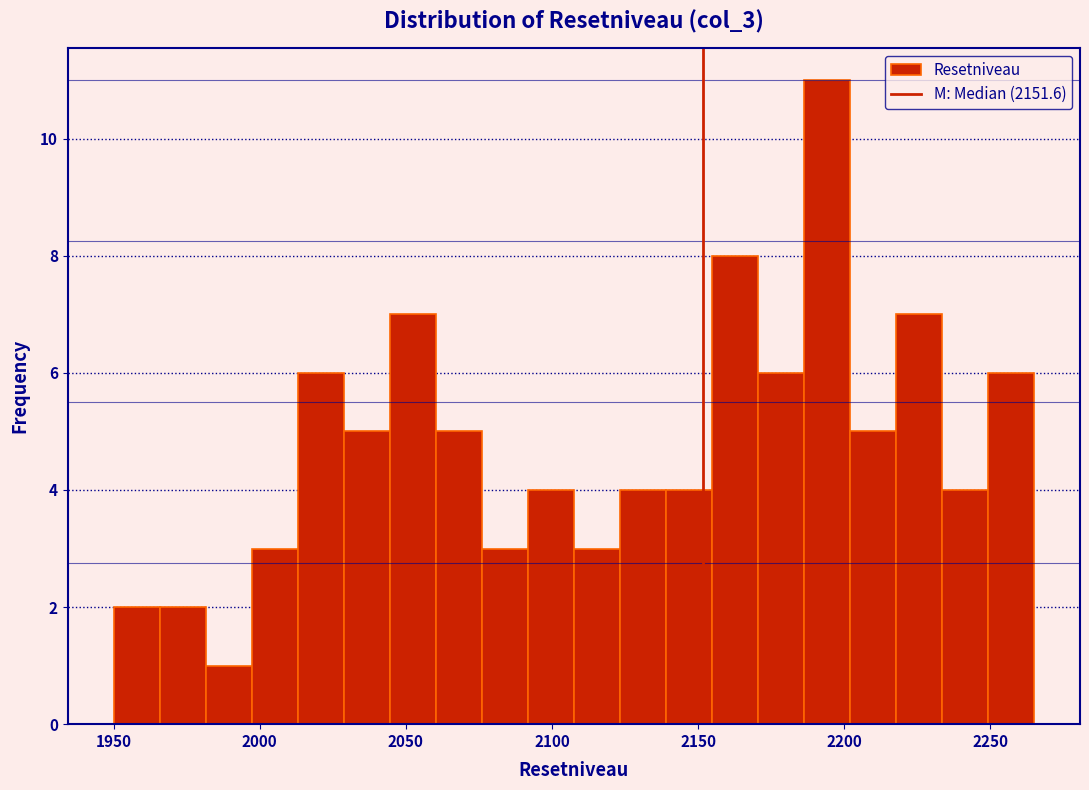

Around what value on the x-axis is the tallest bar? Give the approximate position of its centre, as read against the axis.

2195